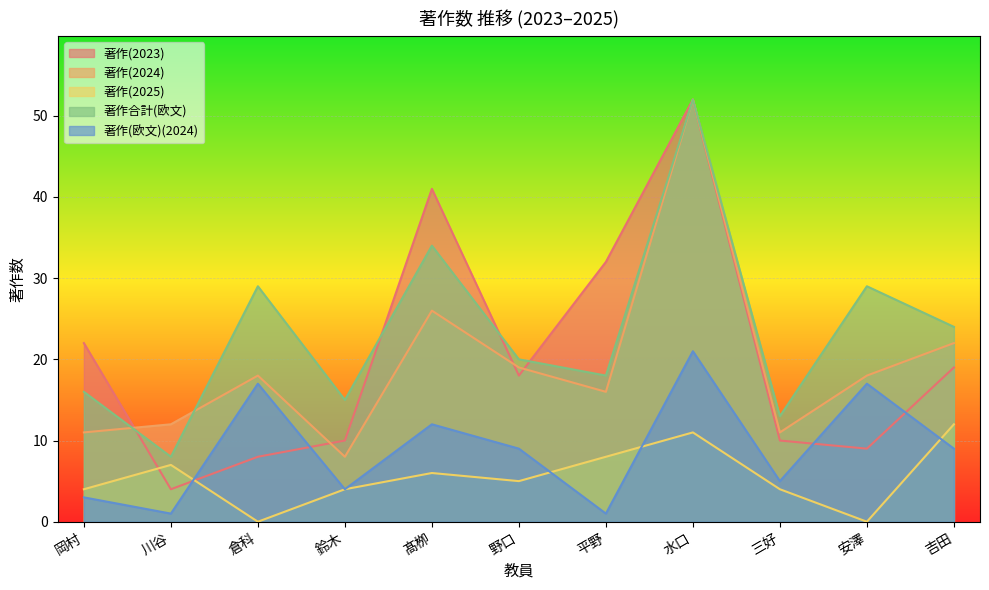

What is the difference between the 著作(2024) values at 岡村 and 川谷?

1